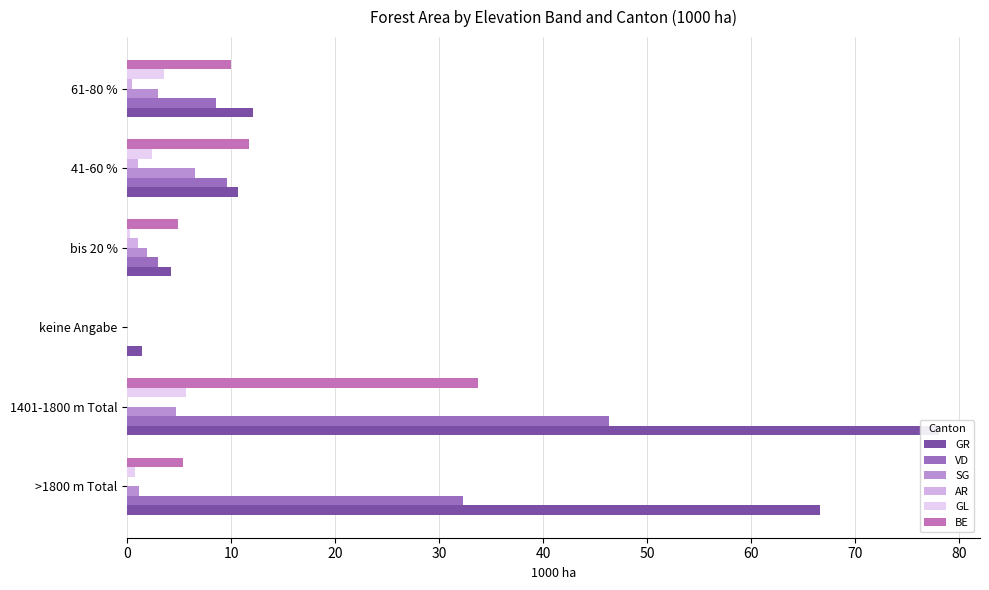

Is the value of GL at bis 20 % greater than the value of GR at 61-80 %?

No